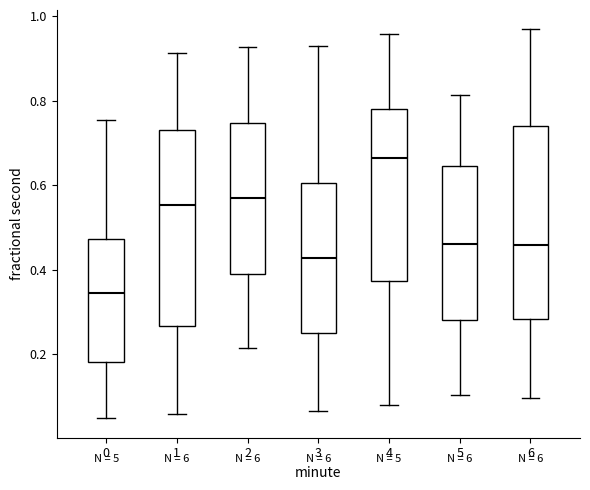

Reading left to right, read every box against the y-axis: the position of its median line, the range the box covers, and the ends of its whiskers. The values are not printed on the chart, so give them approximately, as read against the axis.

0: median 0.34, box 0.18 to 0.48, whiskers 0.04 to 0.76
1: median 0.56, box 0.26 to 0.74, whiskers 0.06 to 0.92
2: median 0.56, box 0.38 to 0.74, whiskers 0.22 to 0.92
3: median 0.42, box 0.26 to 0.60, whiskers 0.06 to 0.92
4: median 0.66, box 0.38 to 0.78, whiskers 0.08 to 0.96
5: median 0.46, box 0.28 to 0.64, whiskers 0.10 to 0.82
6: median 0.46, box 0.28 to 0.74, whiskers 0.10 to 0.96